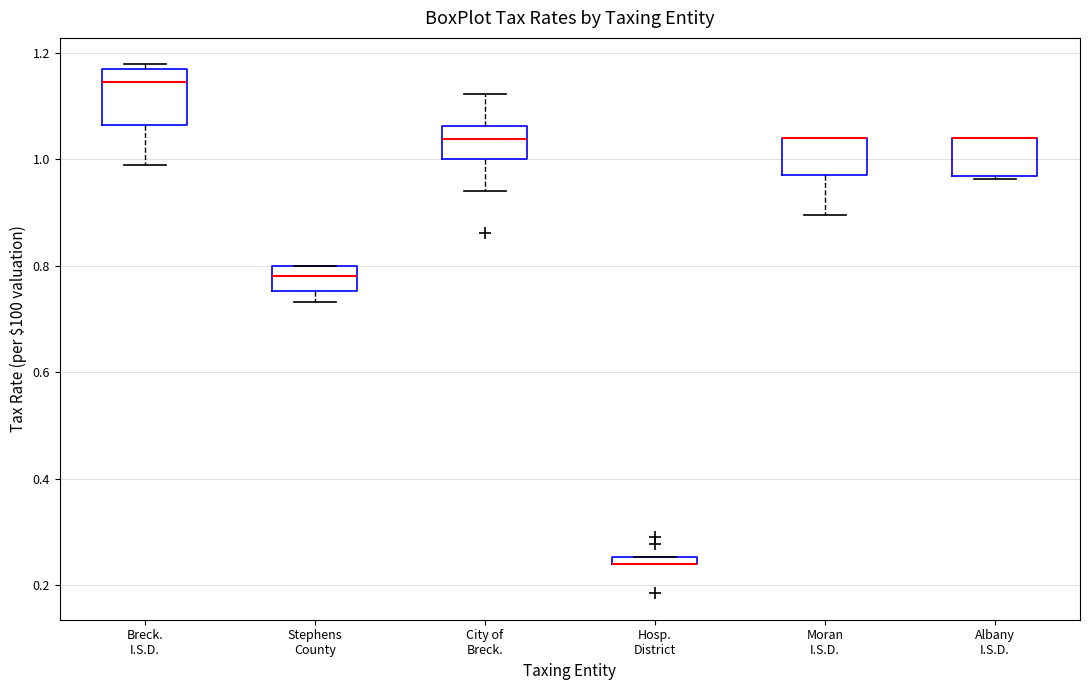

Which box is the tallest, from its lower edge to its upper edge?

Breck. I.S.D.